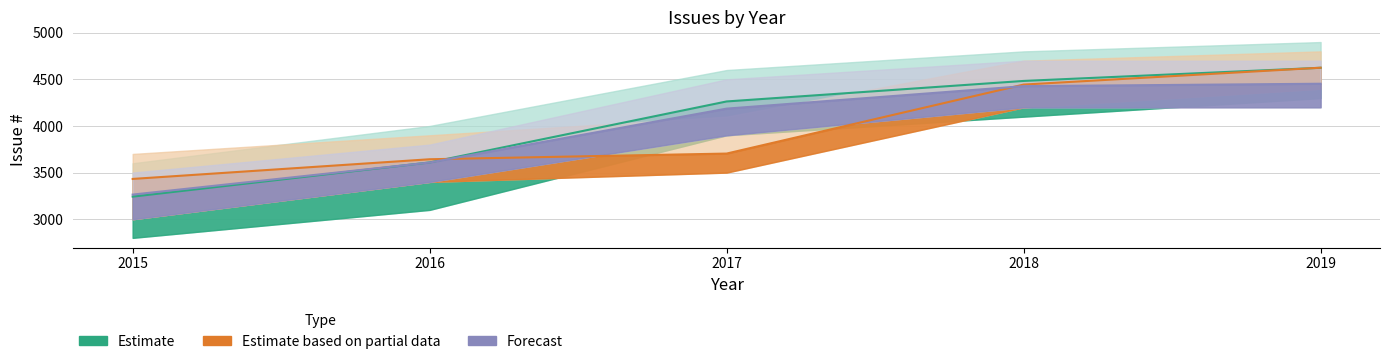

Is it true that Forecast equals 5970 at 2018?

False